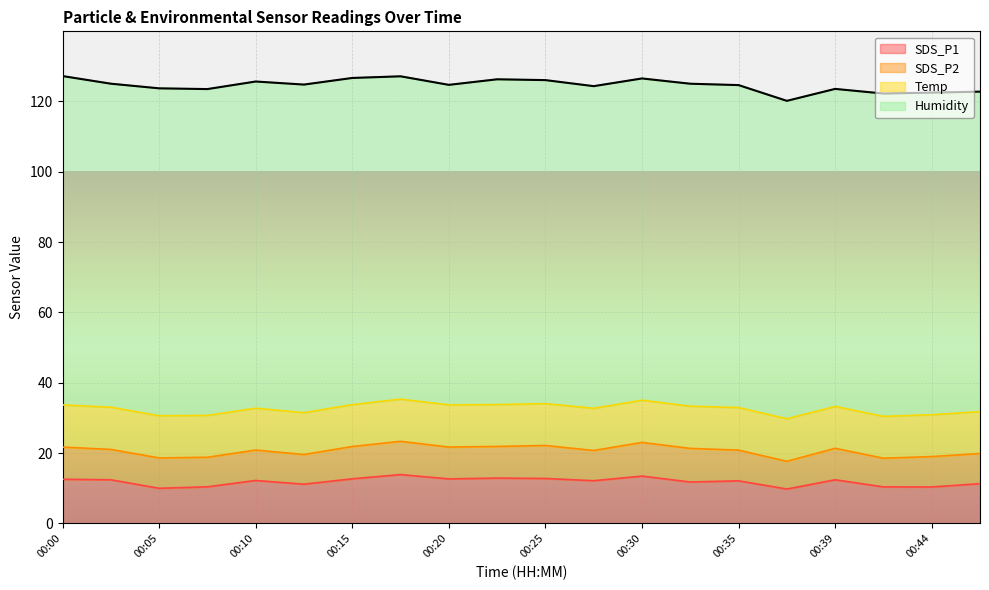

What is the highest value of the SDS_P1 series?

13.9